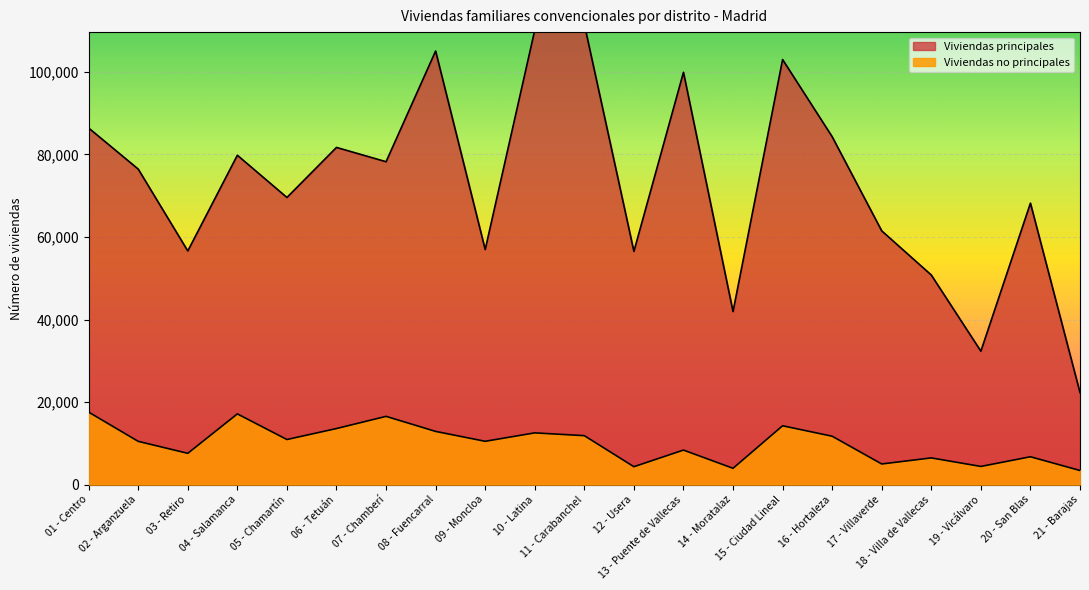

Reading left to right, extract all data points from this chart.

Viviendas principales: 86403	76452	56619	79806	69576	81702	78240	105060	56961	110121	111540	56517	99903	41931	102993	84300	61485	50787	32334	68199	22302
Viviendas no principales: 17568	10485	7584	17139	10932	13590	16542	12894	10500	12540	11865	4344	8373	3957	14259	11730	5004	6477	4407	6753	3426